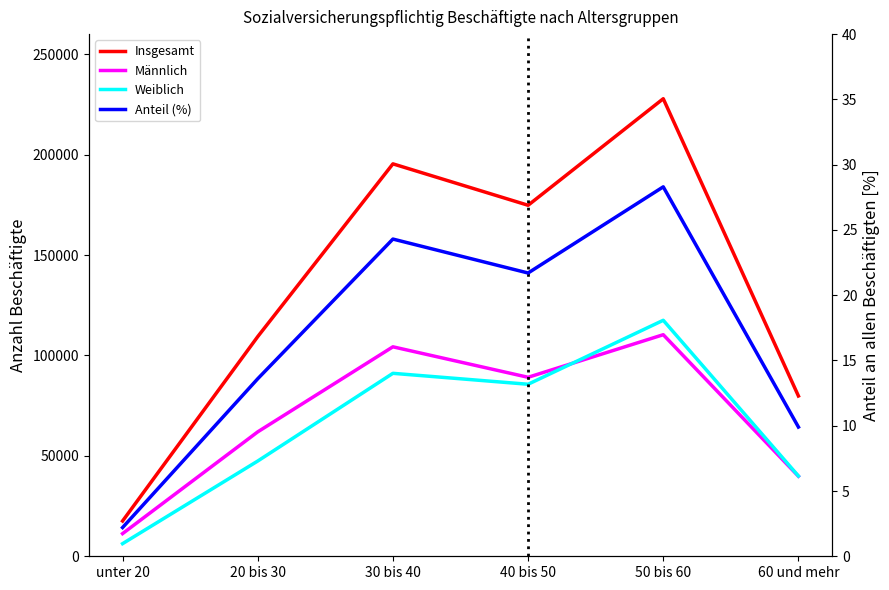

What is the minimum value shown in the chart?

2.2